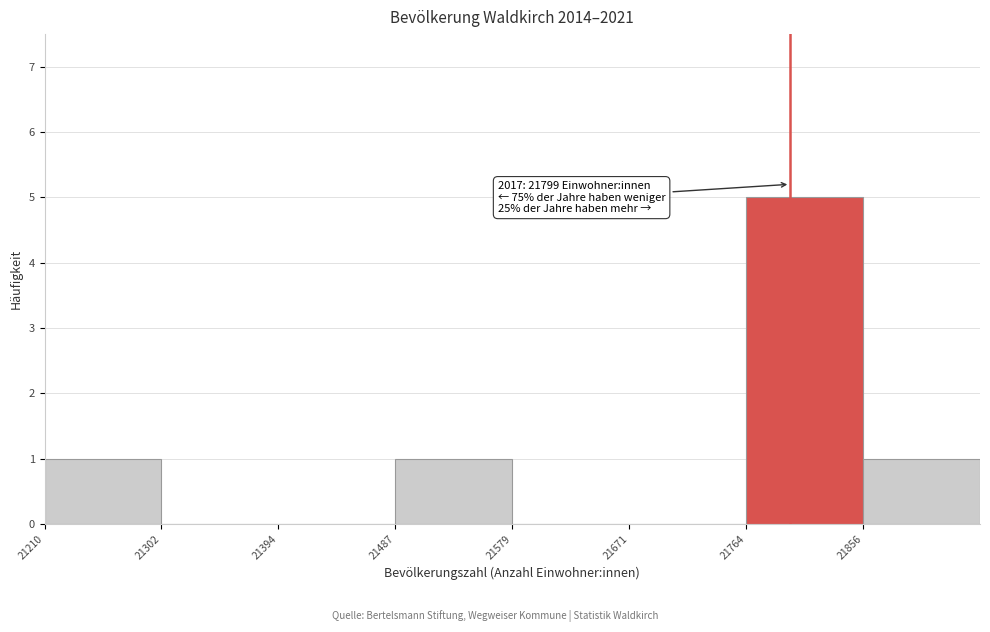

Over which range of the x-axis is the bar tallest?

21760 to 21860